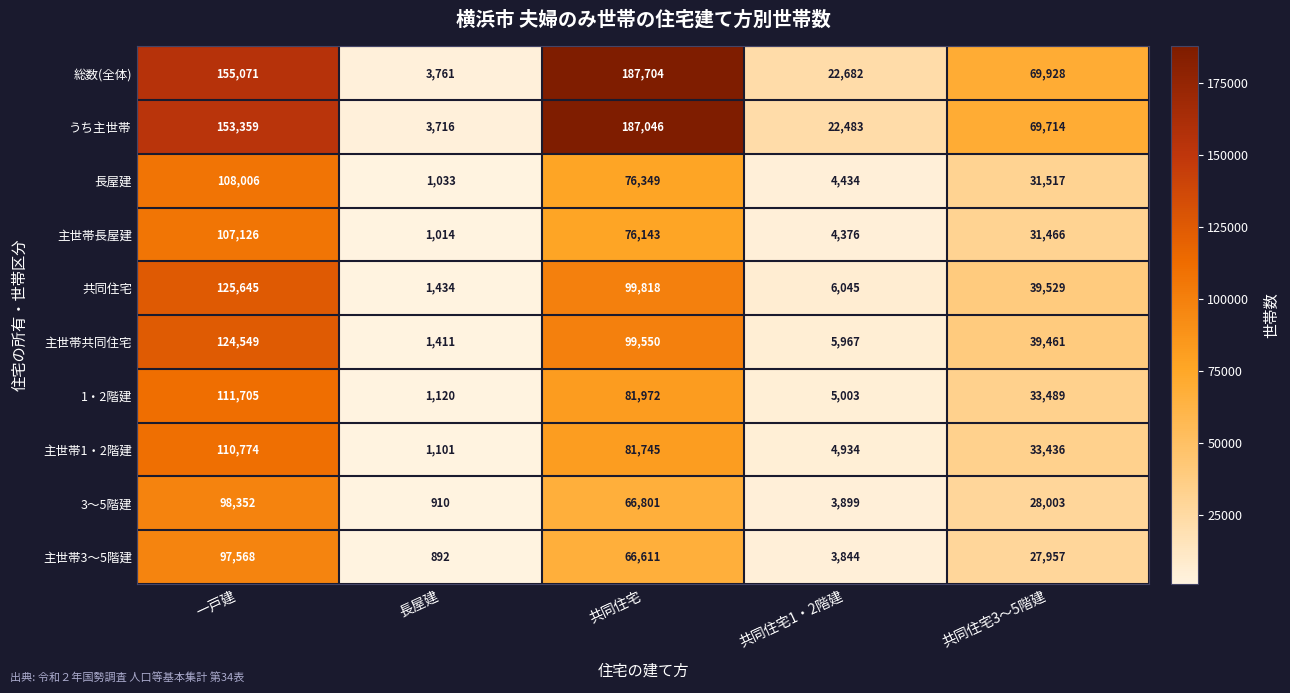

What is the difference between the 主世帯3〜5階建 values at 共同住宅1・2階建 and 共同住宅3〜5階建?

24113